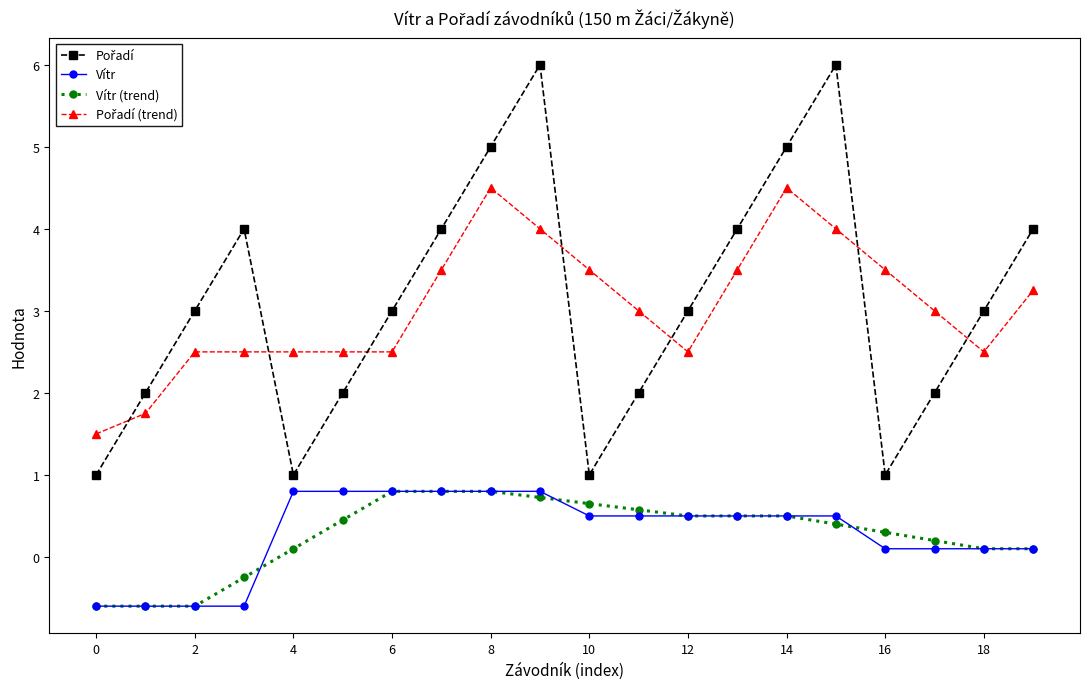

At how many categories does at least one series exceed 0?

20